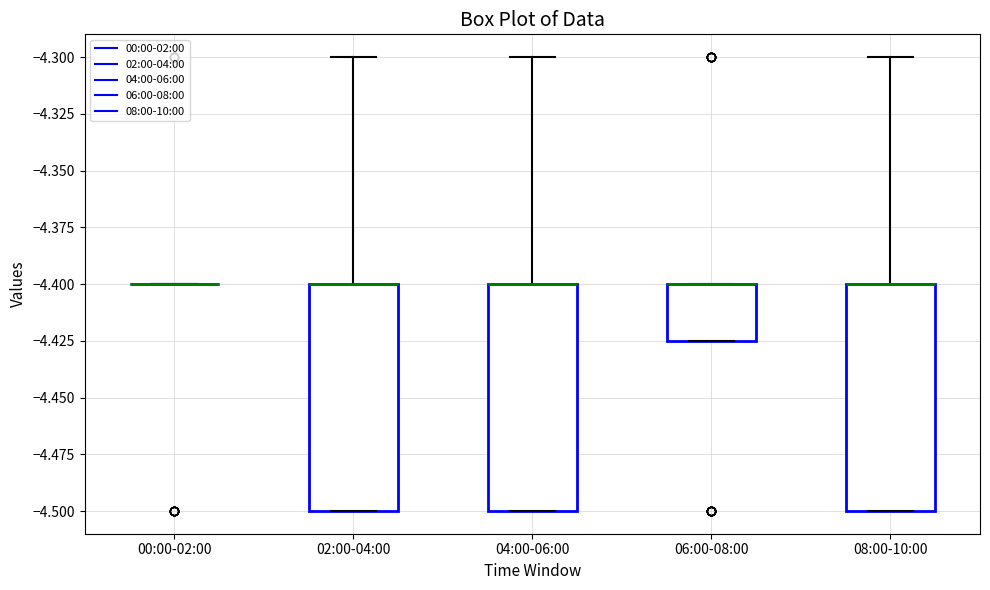

Reading left to right, read every box against the y-axis: the position of its median line, the range the box covers, and the ends of its whiskers. The values are not printed on the chart, so give them approximately, as read against the axis.

00:00-02:00: box collapsed to a line at -4.400, whiskers -4.400 to -4.400
02:00-04:00: median -4.400 (drawn on the box's upper edge), box -4.500 to -4.400, whiskers -4.500 to -4.300
04:00-06:00: median -4.400 (drawn on the box's upper edge), box -4.500 to -4.400, whiskers -4.500 to -4.300
06:00-08:00: median -4.400 (drawn on the box's upper edge), box -4.425 to -4.400, whiskers -4.425 to -4.400
08:00-10:00: median -4.400 (drawn on the box's upper edge), box -4.500 to -4.400, whiskers -4.500 to -4.300